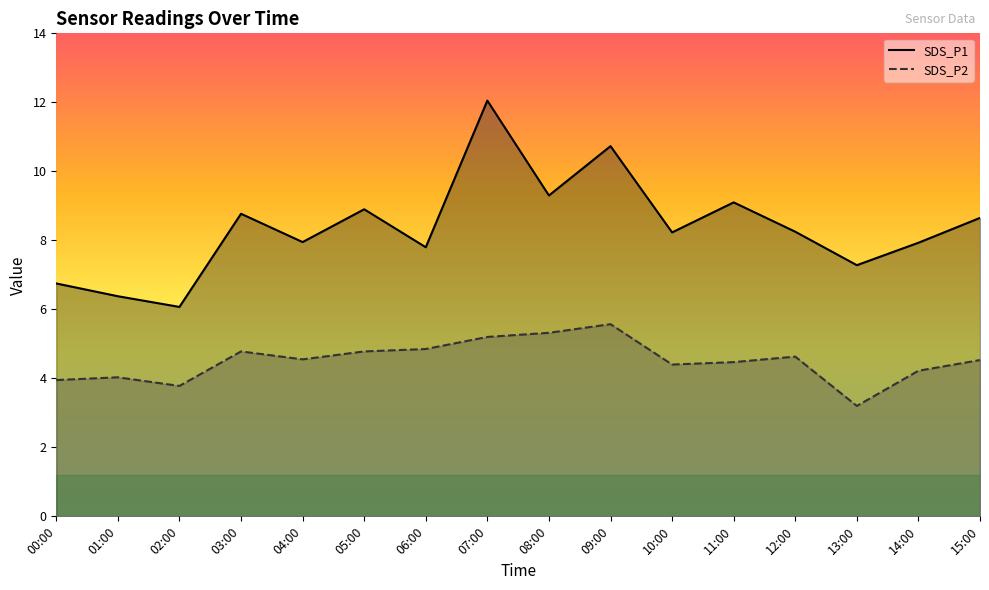

What is the sum of all SDS_P1 values?

134.1